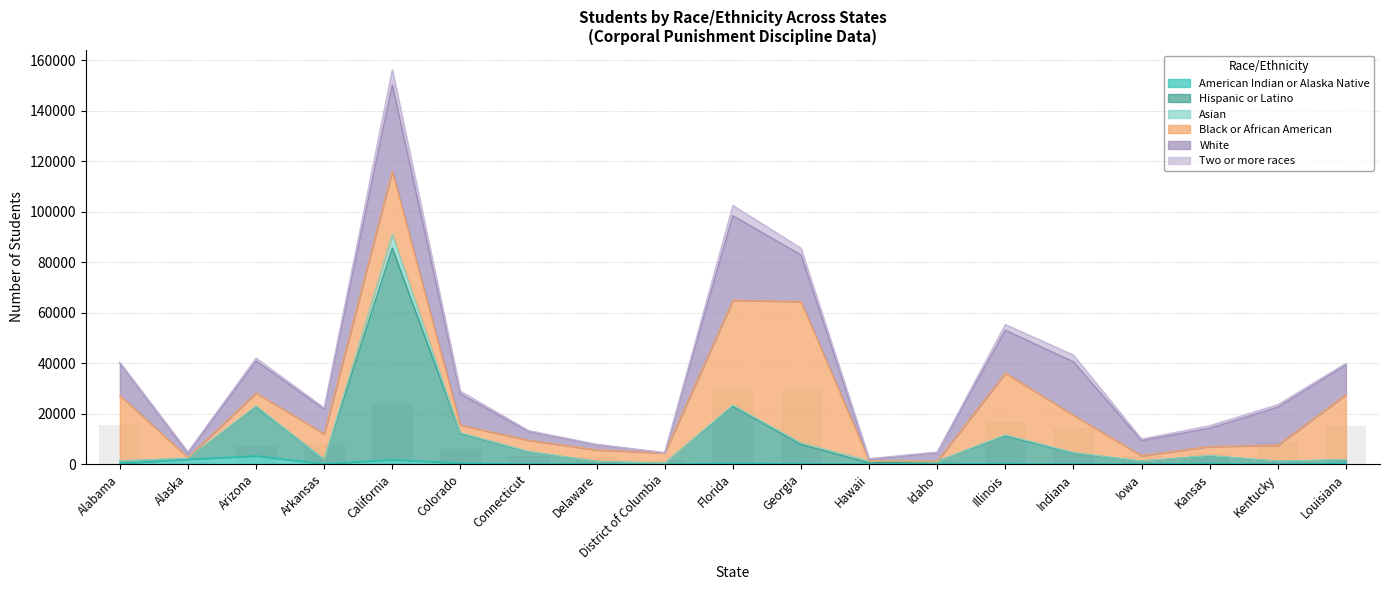

Reading left to right, list all the values displayed in this chart.

American Indian or Alaska Native: Alabama=230	Alaska=1905	Arizona=3255	Arkansas=96	California=1769	Colorado=359	Connecticut=41	Delaware=29	District of Columbia=2	Florida=322	Georgia=129	Hawaii=18	Idaho=128	Illinois=135	Indiana=73	Iowa=33	Kansas=194	Kentucky=24	Louisiana=275
Hispanic or Latino: Alabama=920	Alaska=303	Arizona=19339	Arkansas=1633	California=83833	Colorado=11706	Connecticut=4781	Delaware=961	District of Columbia=277	Florida=22526	Georgia=7597	Hawaii=407	Idaho=929	Illinois=10969	Indiana=4219	Iowa=1069	Kansas=3019	Kentucky=1030	Louisiana=1356
Asian: Alabama=102	Alaska=80	Arizona=383	Arkansas=67	California=5498	Colorado=318	Connecticut=145	Delaware=54	District of Columbia=17	Florida=488	Georgia=607	Hawaii=793	Idaho=17	Illinois=444	Indiana=241	Iowa=75	Kansas=163	Kentucky=95	Louisiana=145
Black or African American: Alabama=25904	Alaska=321	Arizona=5133	Arkansas=10141	California=25083	Colorado=3010	Connecticut=4454	Delaware=4540	District of Columbia=4094	Florida=41583	Georgia=56075	Hawaii=97	Idaho=91	Illinois=24528	Indiana=14804	Iowa=2117	Kansas=3541	Kentucky=6303	Louisiana=25695
White: Alabama=12812	Alaska=1668	Arizona=12722	Arkansas=9777	California=34128	Colorado=12335	Connecticut=3496	Delaware=2041	District of Columbia=48	Florida=33517	Georgia=18470	Hawaii=455	Idaho=3387	Illinois=16958	Indiana=21168	Iowa=5979	Kansas=7234	Kentucky=15083	Louisiana=11796
Two or more races: Alabama=403	Alaska=536	Arizona=1174	Arkansas=557	California=6013	Colorado=1145	Connecticut=337	Delaware=196	District of Columbia=21	Florida=4059	Georgia=2675	Hawaii=374	Idaho=182	Illinois=2273	Indiana=2657	Iowa=623	Kansas=1035	Kentucky=981	Louisiana=647